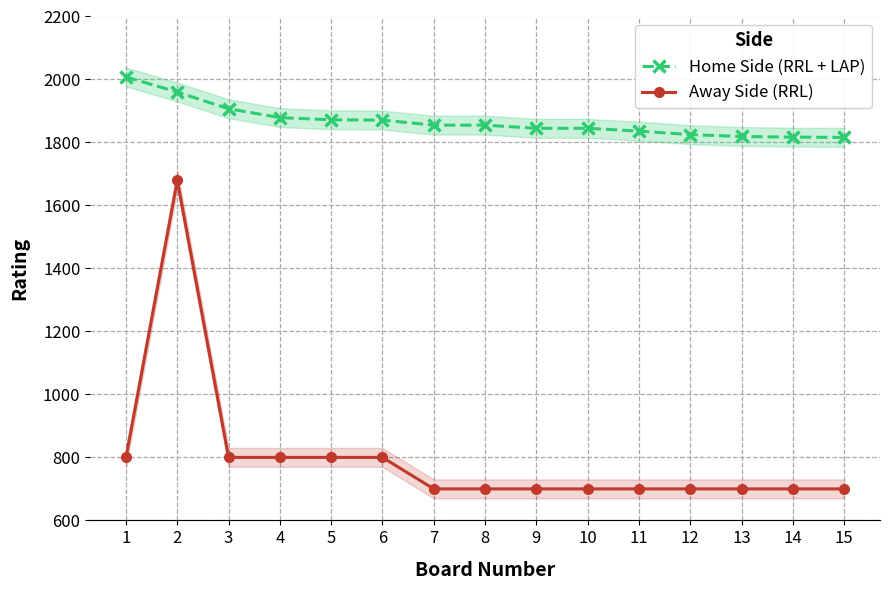

What is the average value of the Away Side (RRL) series?

799